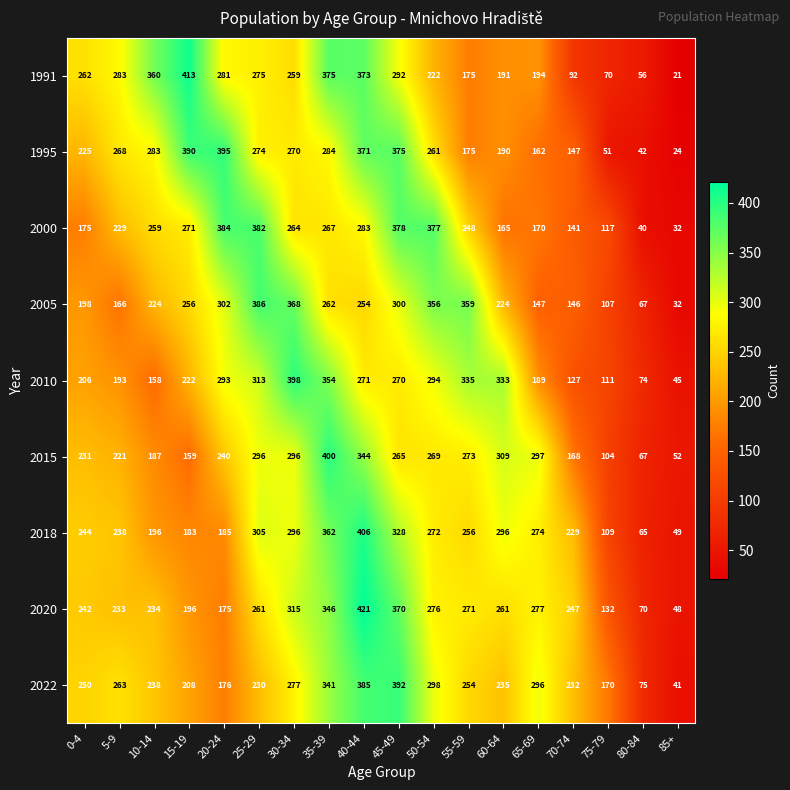

What is the greatest value displayed?

421